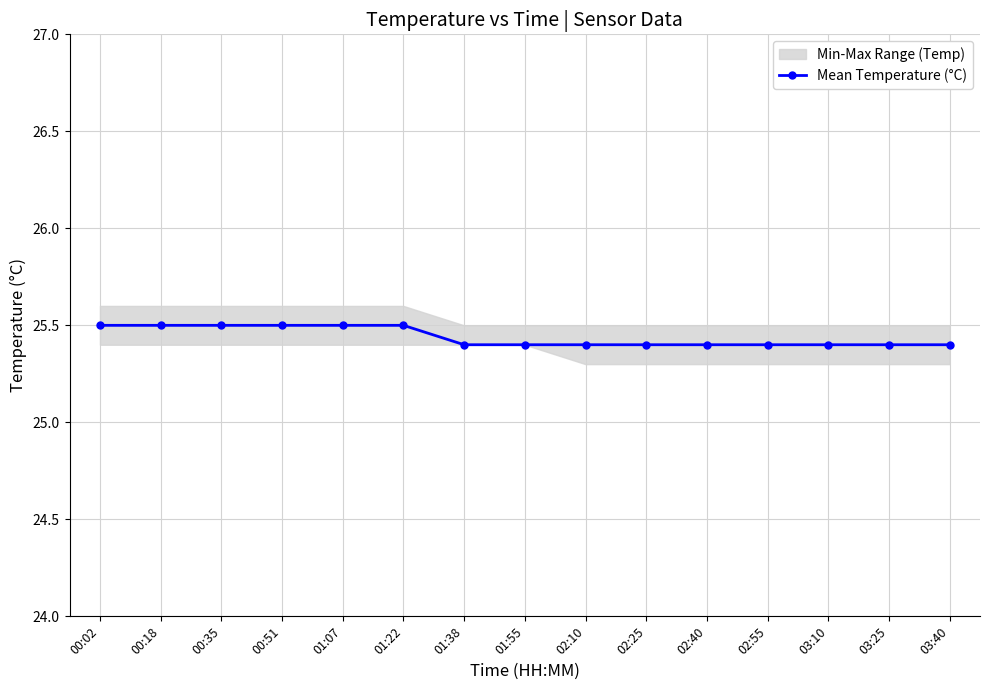

What is the ratio of the value at 02:25 to the value at 01:22?

1.0